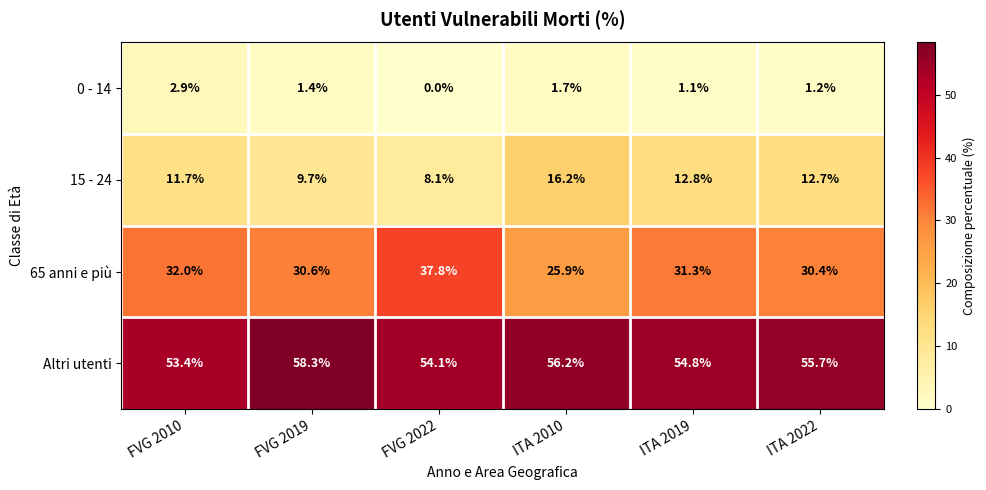

Which category has the highest value across all series?

FVG 2019